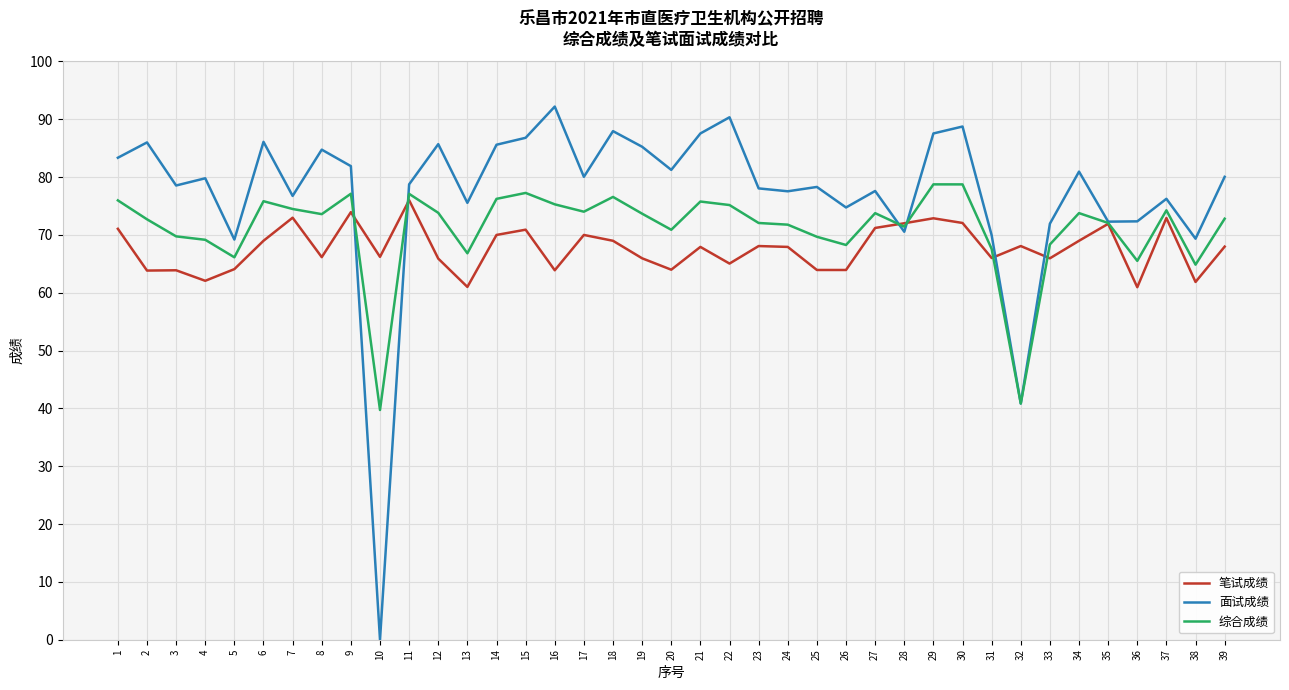

Does the chart have visible grid lines?

Yes